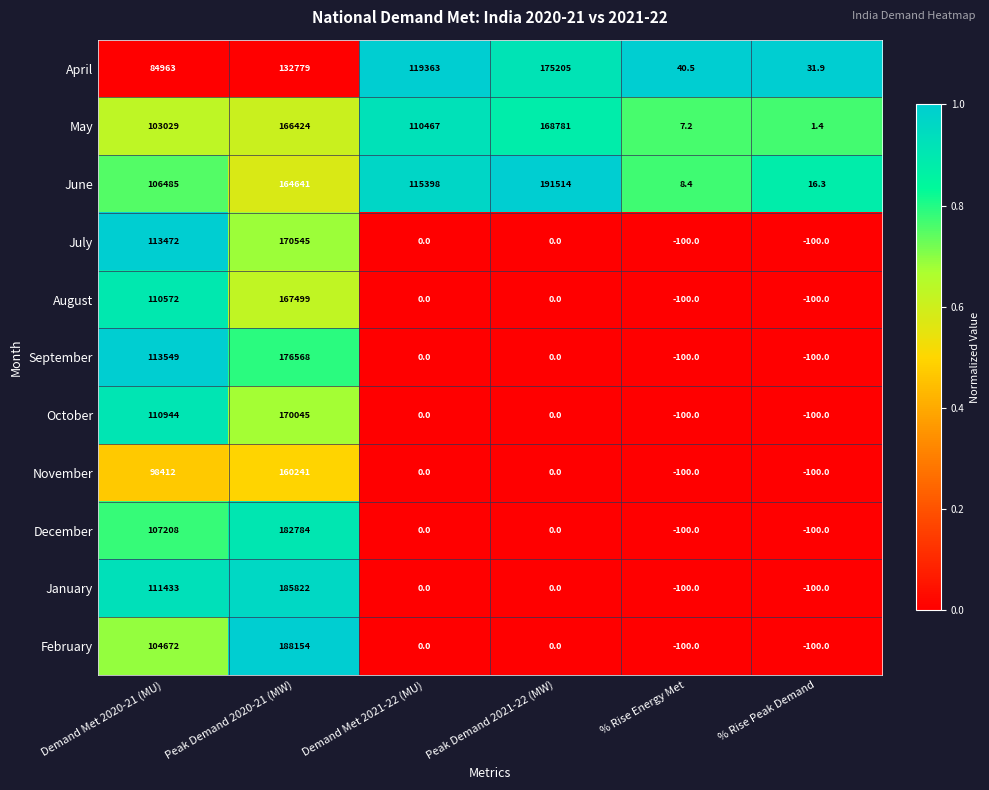

What is the greatest value displayed?

191514.0